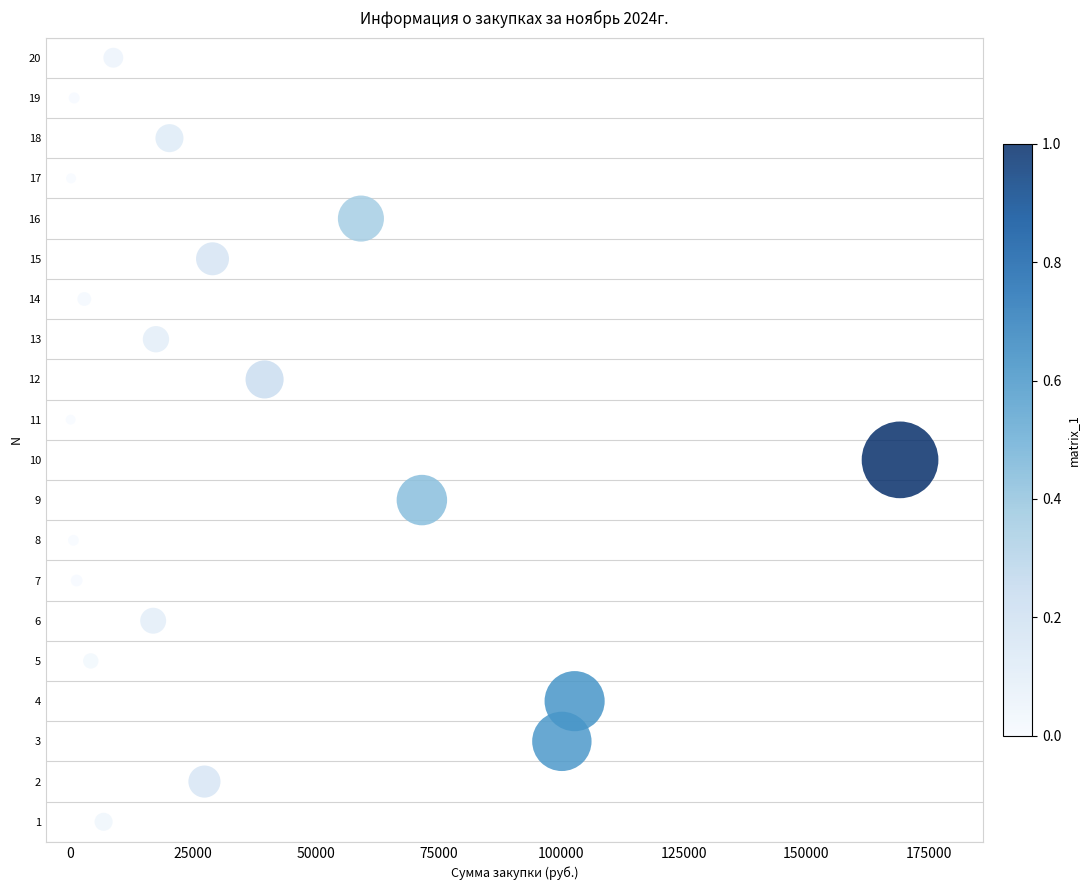

What is the range of Y values (max minus min)?

19